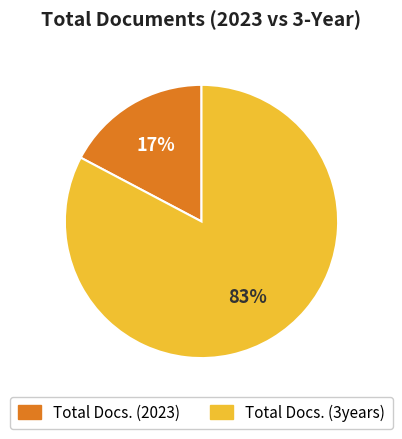

Which series has the widest spread of values?

Total Docs. (3years)